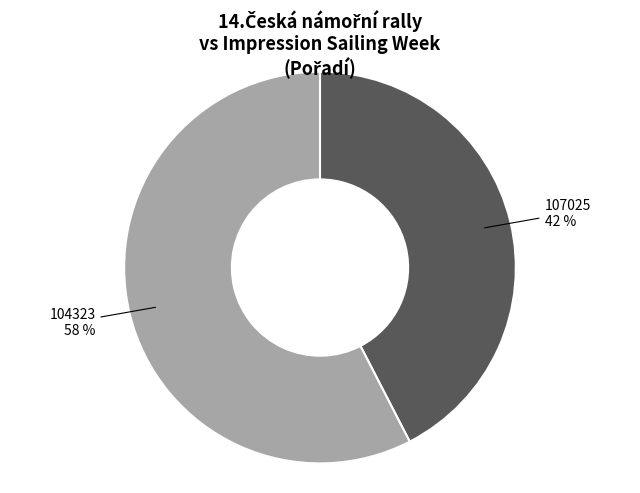

To the nearest percent, what is the average slice percentage?

50%